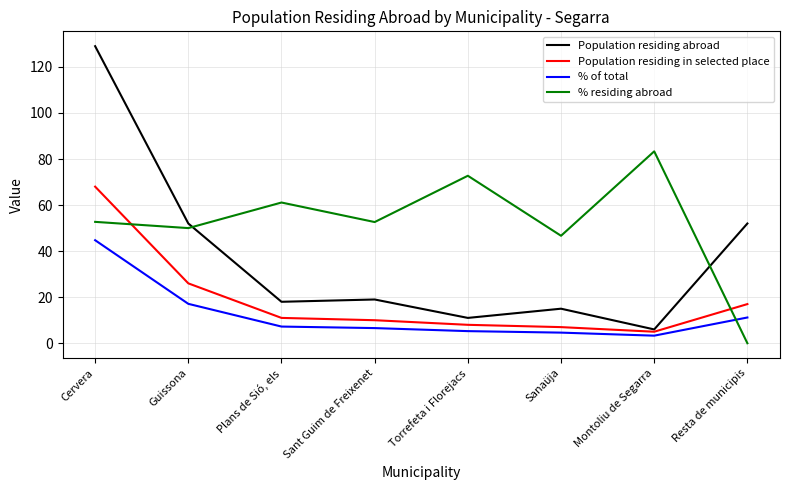

List the labels in order of % of total value, largest first.

Cervera, Guissona, Resta de municipis, Plans de Sió, els, Sant Guim de Freixenet, Torrefeta i Florejacs, Sanaüja, Montoliu de Segarra